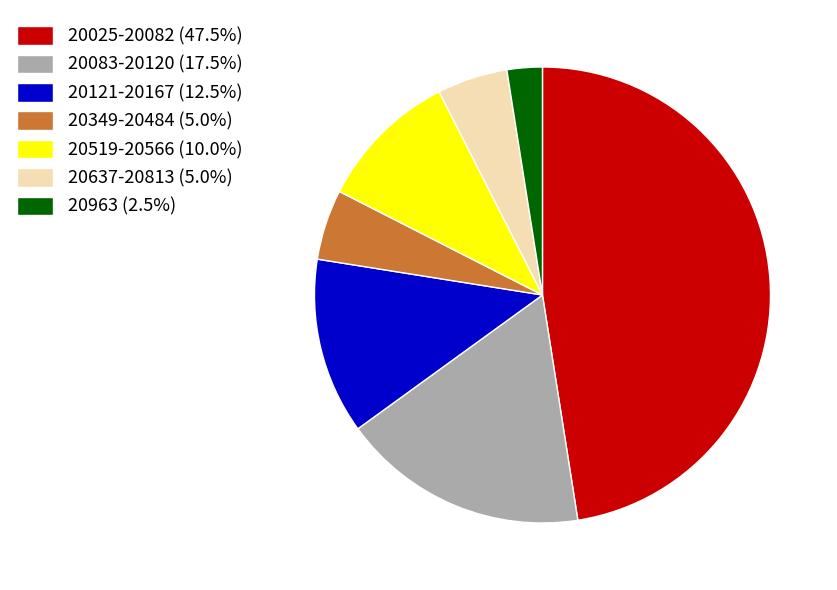

What is the ratio of the value at 20637-20813 (5.0%) to the value at 20121-20167 (12.5%)?

0.4